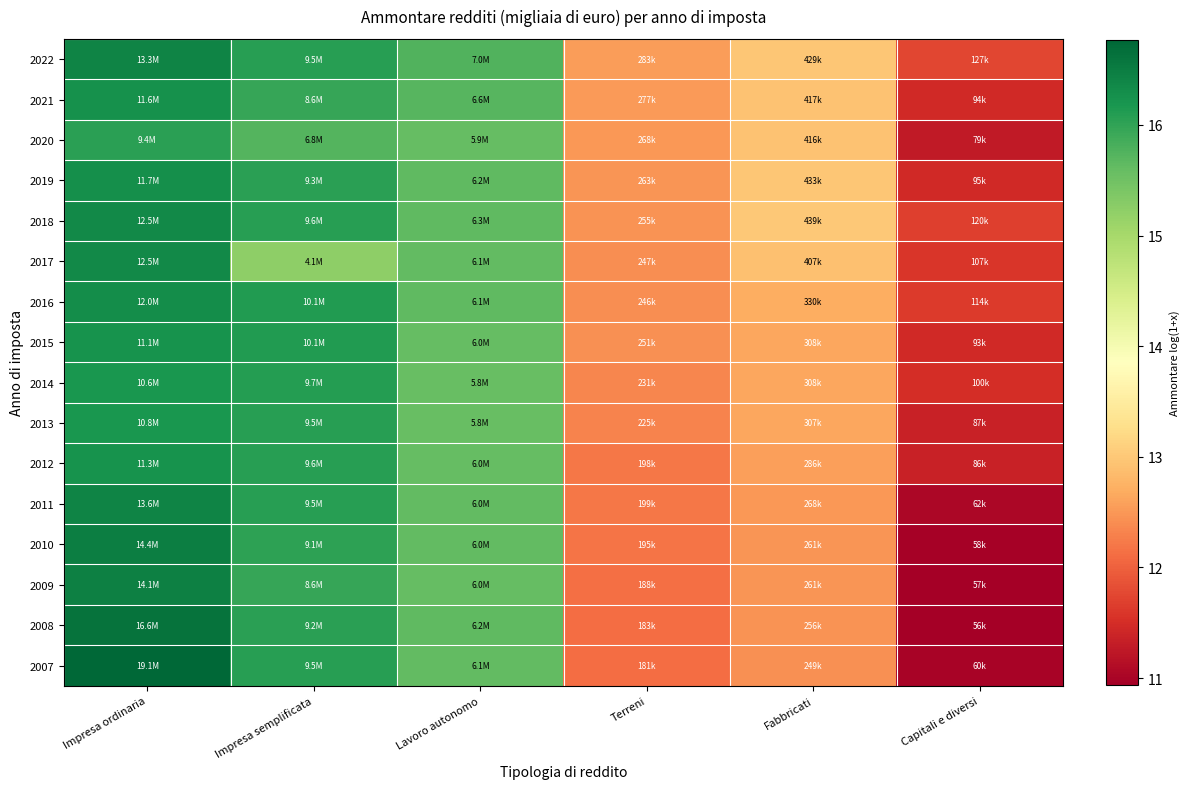

Reading left to right, what are all the values shown in this chart?

2022: Impresa ordinaria=16.4	Impresa semplificata=16.1	Lavoro autonomo=15.8	Terreni=12.6	Fabbricati=13.0	Capitali e diversi=11.7
2021: Impresa ordinaria=16.3	Impresa semplificata=16.0	Lavoro autonomo=15.7	Terreni=12.5	Fabbricati=12.9	Capitali e diversi=11.5
2020: Impresa ordinaria=16.1	Impresa semplificata=15.7	Lavoro autonomo=15.6	Terreni=12.5	Fabbricati=12.9	Capitali e diversi=11.3
2019: Impresa ordinaria=16.3	Impresa semplificata=16.0	Lavoro autonomo=15.6	Terreni=12.5	Fabbricati=13.0	Capitali e diversi=11.5
2018: Impresa ordinaria=16.3	Impresa semplificata=16.1	Lavoro autonomo=15.7	Terreni=12.4	Fabbricati=13.0	Capitali e diversi=11.7
2017: Impresa ordinaria=16.3	Impresa semplificata=15.2	Lavoro autonomo=15.6	Terreni=12.4	Fabbricati=12.9	Capitali e diversi=11.6
2016: Impresa ordinaria=16.3	Impresa semplificata=16.1	Lavoro autonomo=15.6	Terreni=12.4	Fabbricati=12.7	Capitali e diversi=11.6
2015: Impresa ordinaria=16.2	Impresa semplificata=16.1	Lavoro autonomo=15.6	Terreni=12.4	Fabbricati=12.6	Capitali e diversi=11.4
2014: Impresa ordinaria=16.2	Impresa semplificata=16.1	Lavoro autonomo=15.6	Terreni=12.3	Fabbricati=12.6	Capitali e diversi=11.5
2013: Impresa ordinaria=16.2	Impresa semplificata=16.1	Lavoro autonomo=15.6	Terreni=12.3	Fabbricati=12.6	Capitali e diversi=11.4
2012: Impresa ordinaria=16.2	Impresa semplificata=16.1	Lavoro autonomo=15.6	Terreni=12.2	Fabbricati=12.6	Capitali e diversi=11.4
2011: Impresa ordinaria=16.4	Impresa semplificata=16.1	Lavoro autonomo=15.6	Terreni=12.2	Fabbricati=12.5	Capitali e diversi=11.0
2010: Impresa ordinaria=16.5	Impresa semplificata=16.0	Lavoro autonomo=15.6	Terreni=12.2	Fabbricati=12.5	Capitali e diversi=11.0
2009: Impresa ordinaria=16.5	Impresa semplificata=16.0	Lavoro autonomo=15.6	Terreni=12.1	Fabbricati=12.5	Capitali e diversi=11.0
2008: Impresa ordinaria=16.6	Impresa semplificata=16.0	Lavoro autonomo=15.6	Terreni=12.1	Fabbricati=12.5	Capitali e diversi=10.9
2007: Impresa ordinaria=16.8	Impresa semplificata=16.1	Lavoro autonomo=15.6	Terreni=12.1	Fabbricati=12.4	Capitali e diversi=11.0